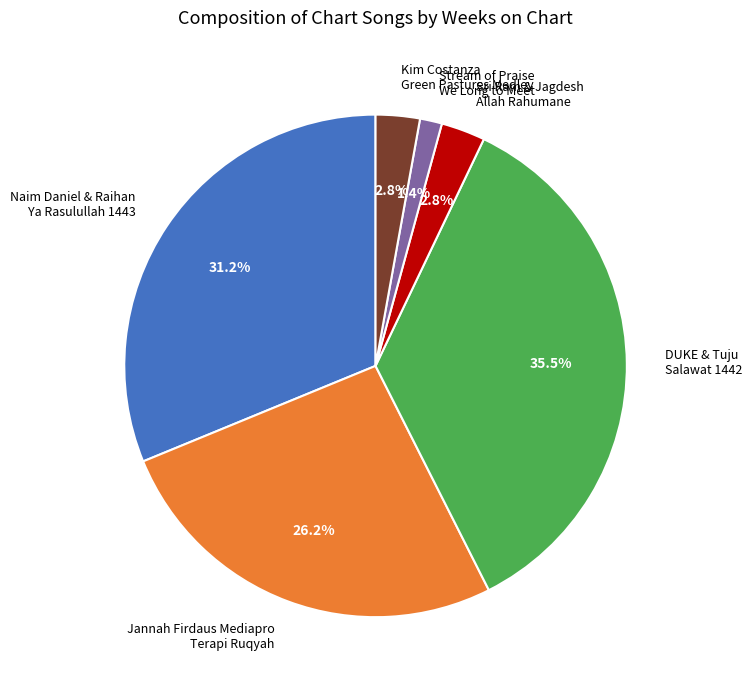

What is the smallest slice in the pie chart?

Stream of Praise We Long to Meet